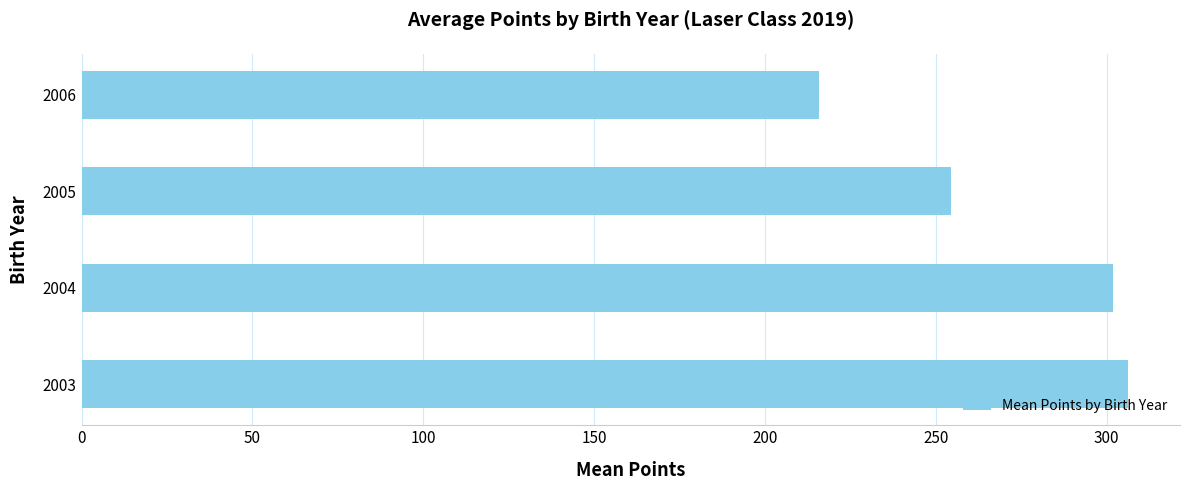

Rank the categories by value from highest to lowest.

2003, 2004, 2005, 2006